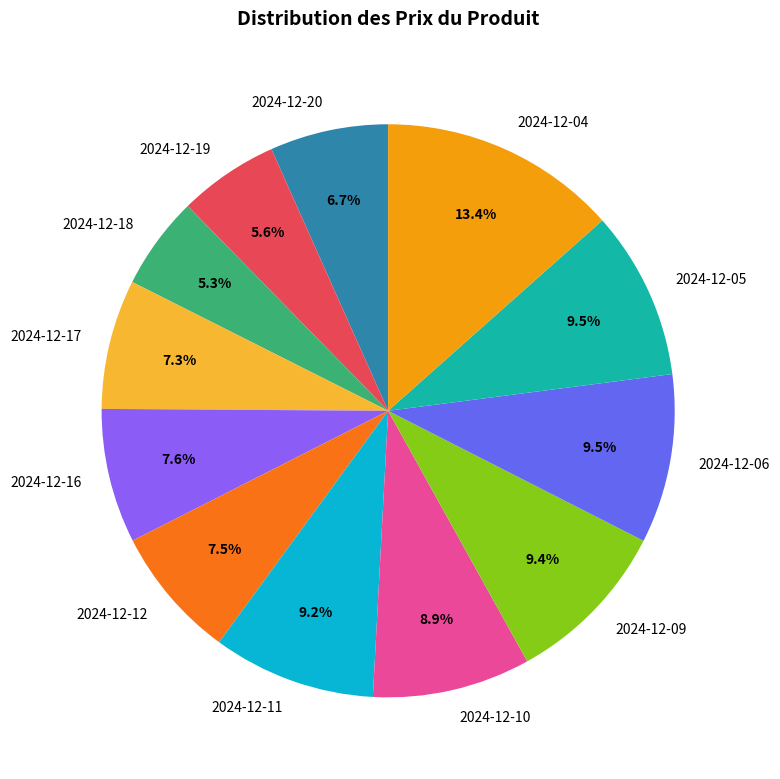

Count the number of slices in the pie.

12